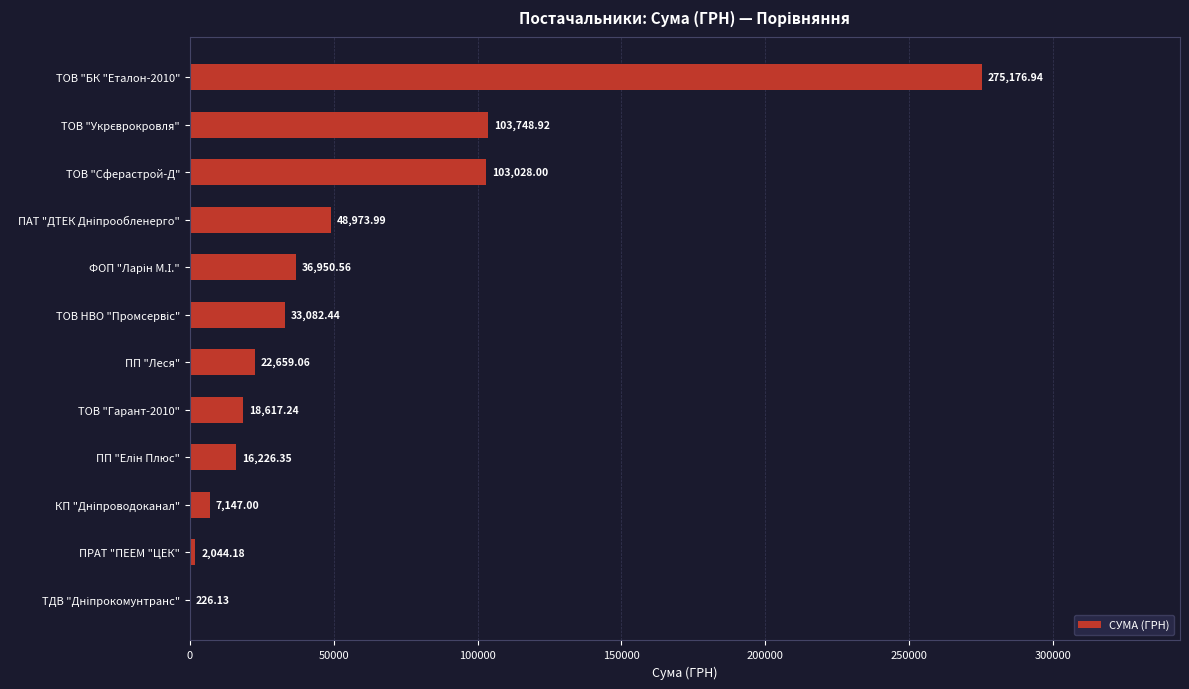

What is the sum of all values?

667880.8